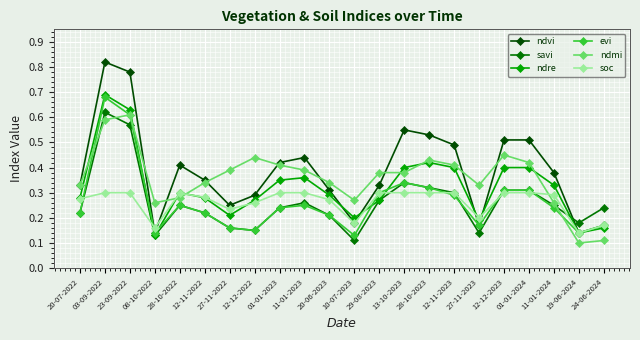

What position from the left is 11-01-2024?

20